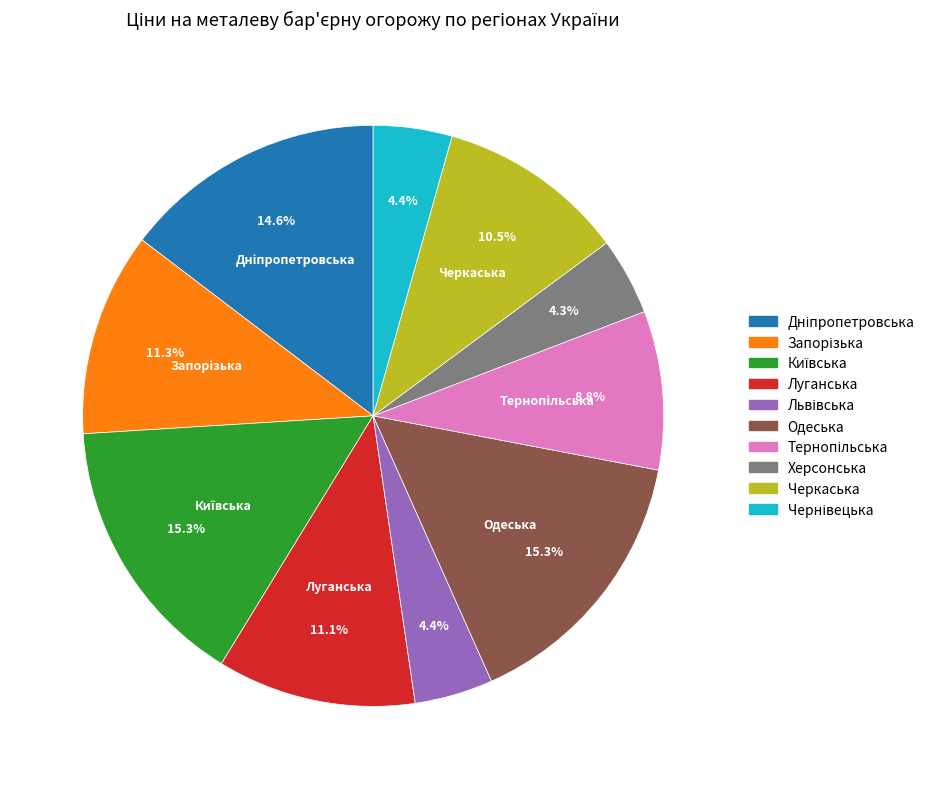

Count the number of slices in the pie.

10